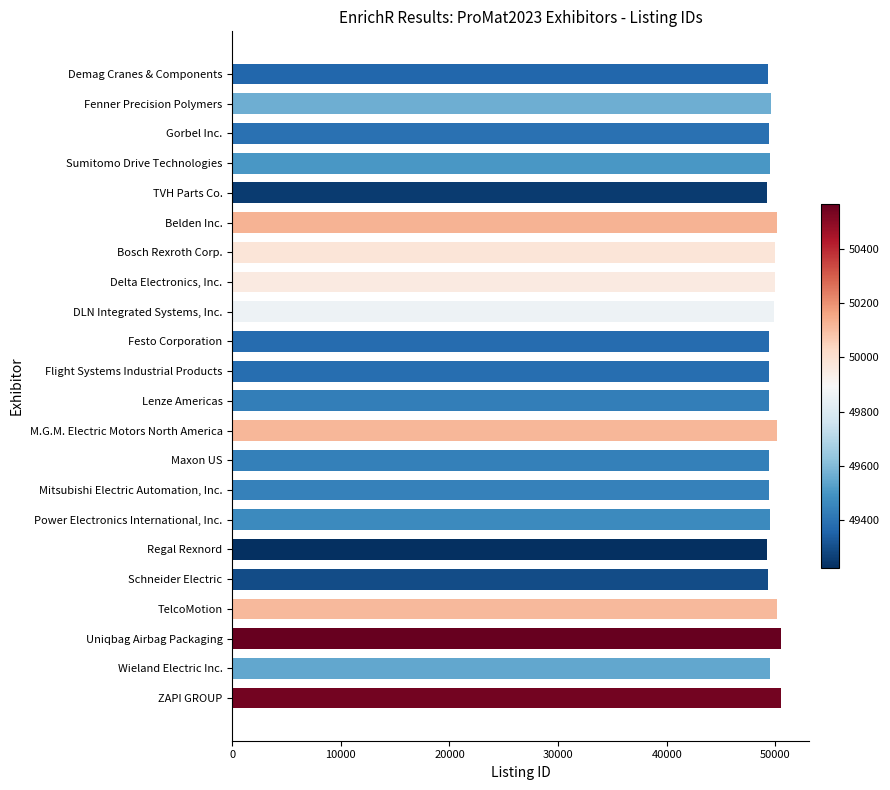

What is the ratio of the value at ZAPI GROUP to the value at Gorbel Inc.?

1.0